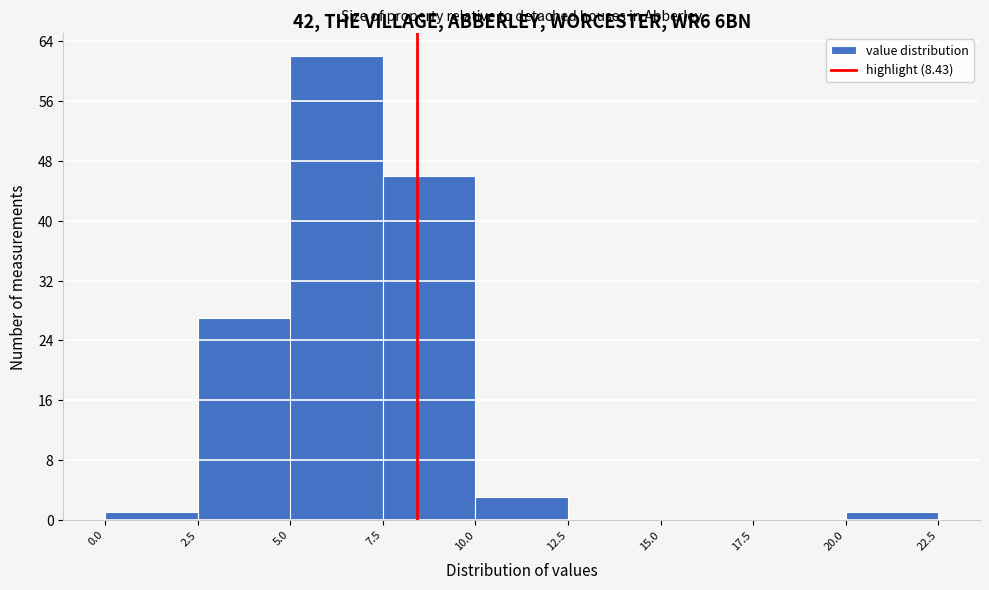

Over which range of the x-axis is the bar tallest?

5.0 to 7.5